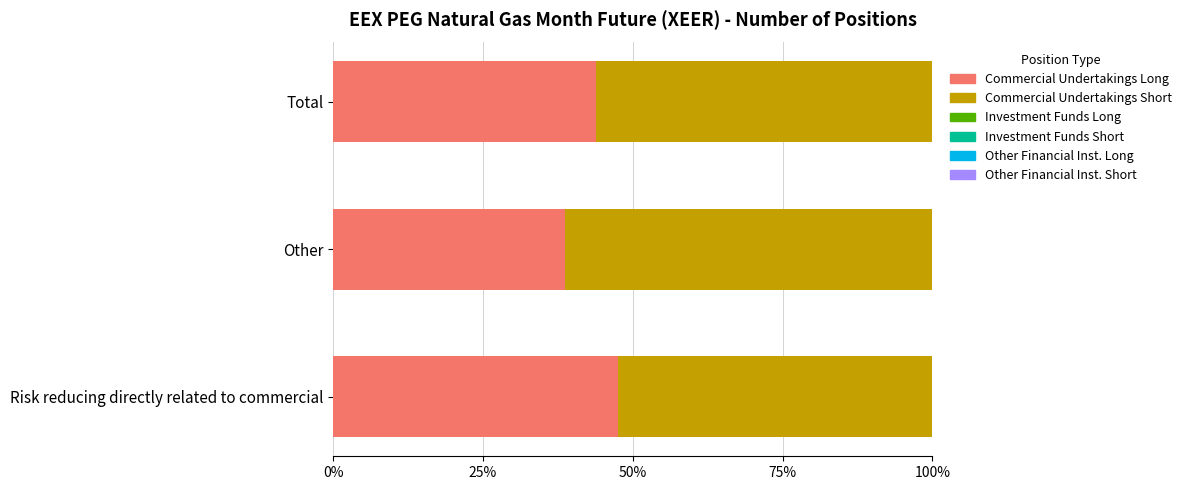

List the labels in order of Commercial Undertakings Long value, largest first.

Risk reducing directly related to commercial, Total, Other